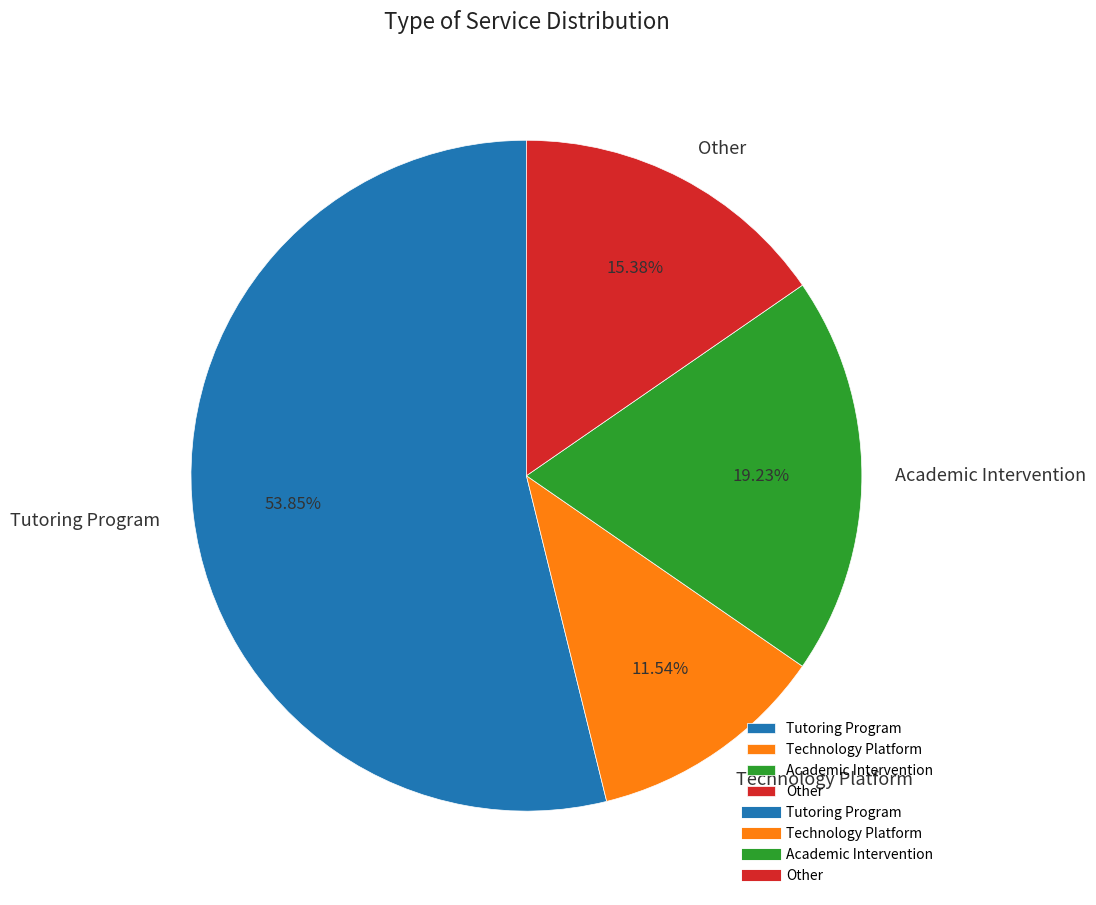

Approximately how many times larger is the value at Tutoring Program compared to Academic Intervention?

2.8